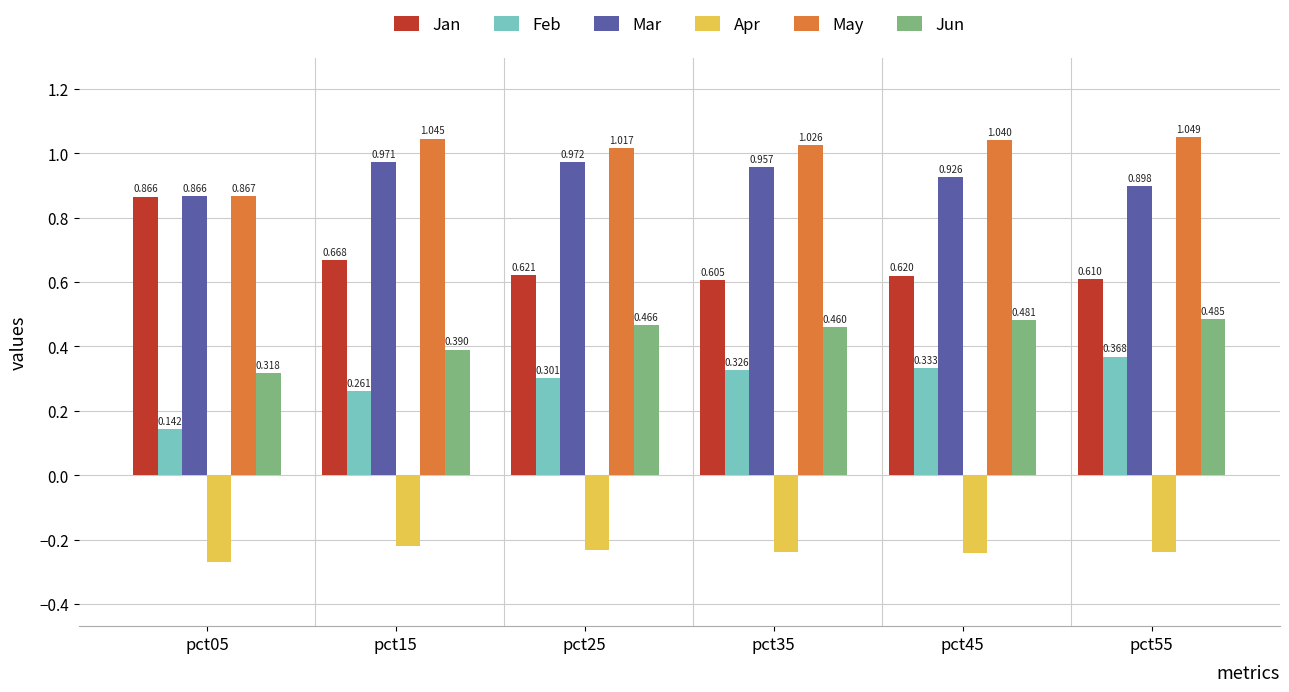

Rank the categories by Feb value from highest to lowest.

pct55, pct45, pct35, pct25, pct15, pct05